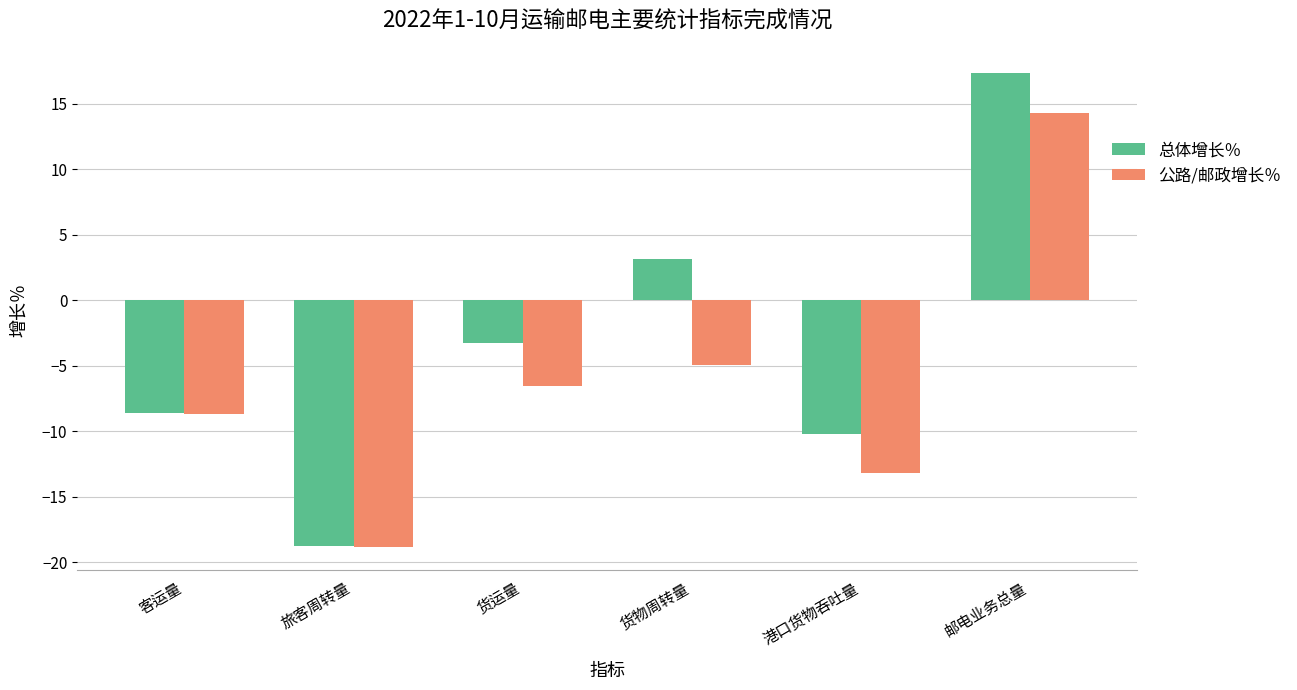

How many bars are there in total?

12